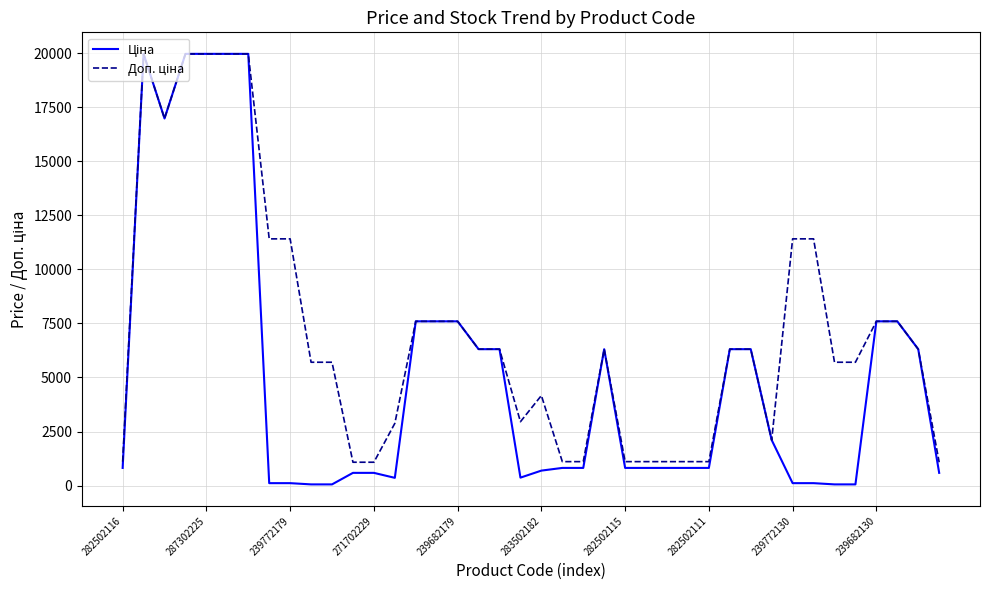

What is the maximum value shown in the chart?

19964.2